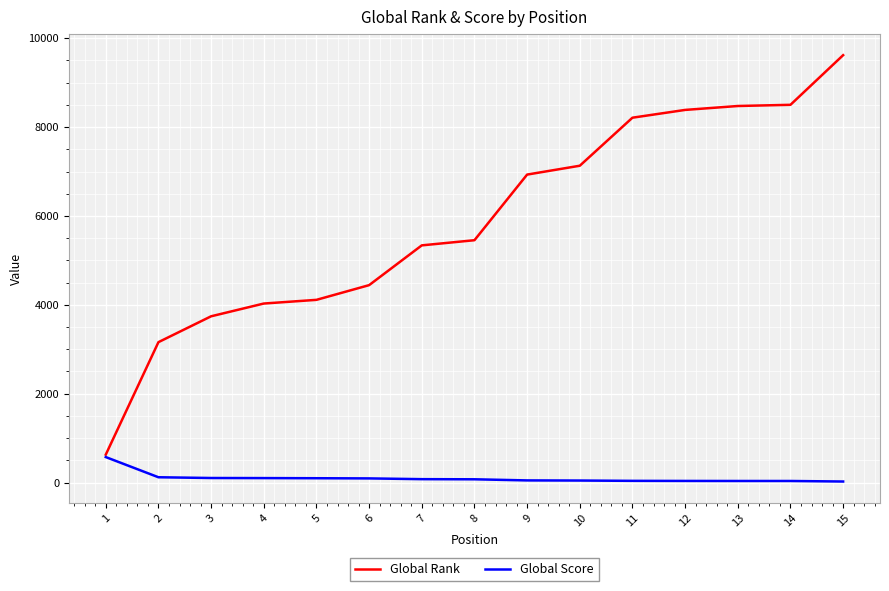

What is the total value across all series at 11?

8250